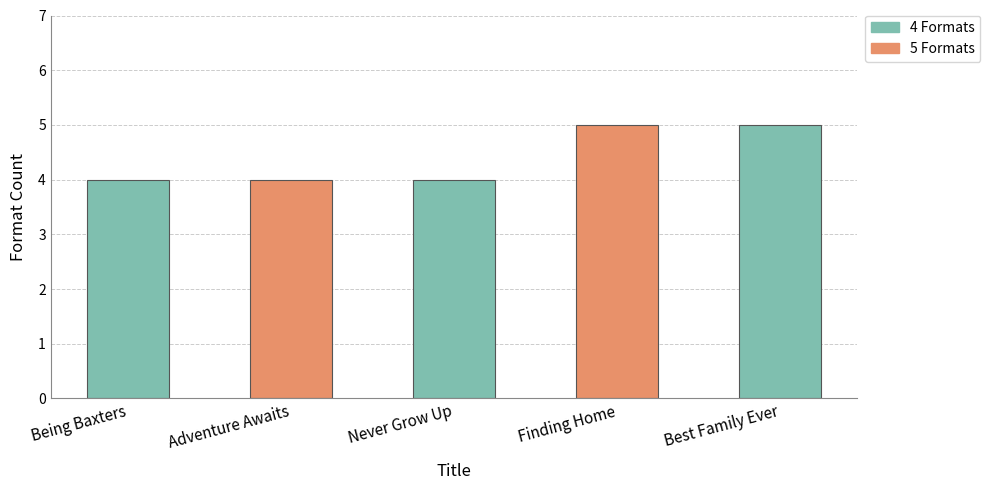

True or false: the data shows 6 at Adventure Awaits.

False